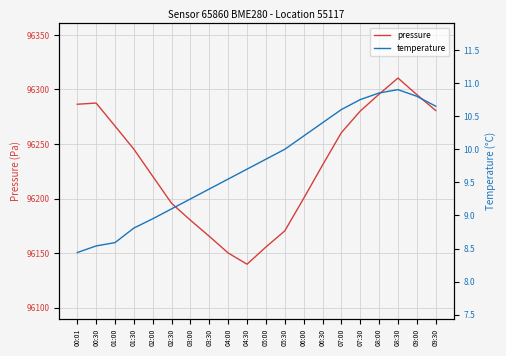

At which label does temperature first exceed 9?

02:30